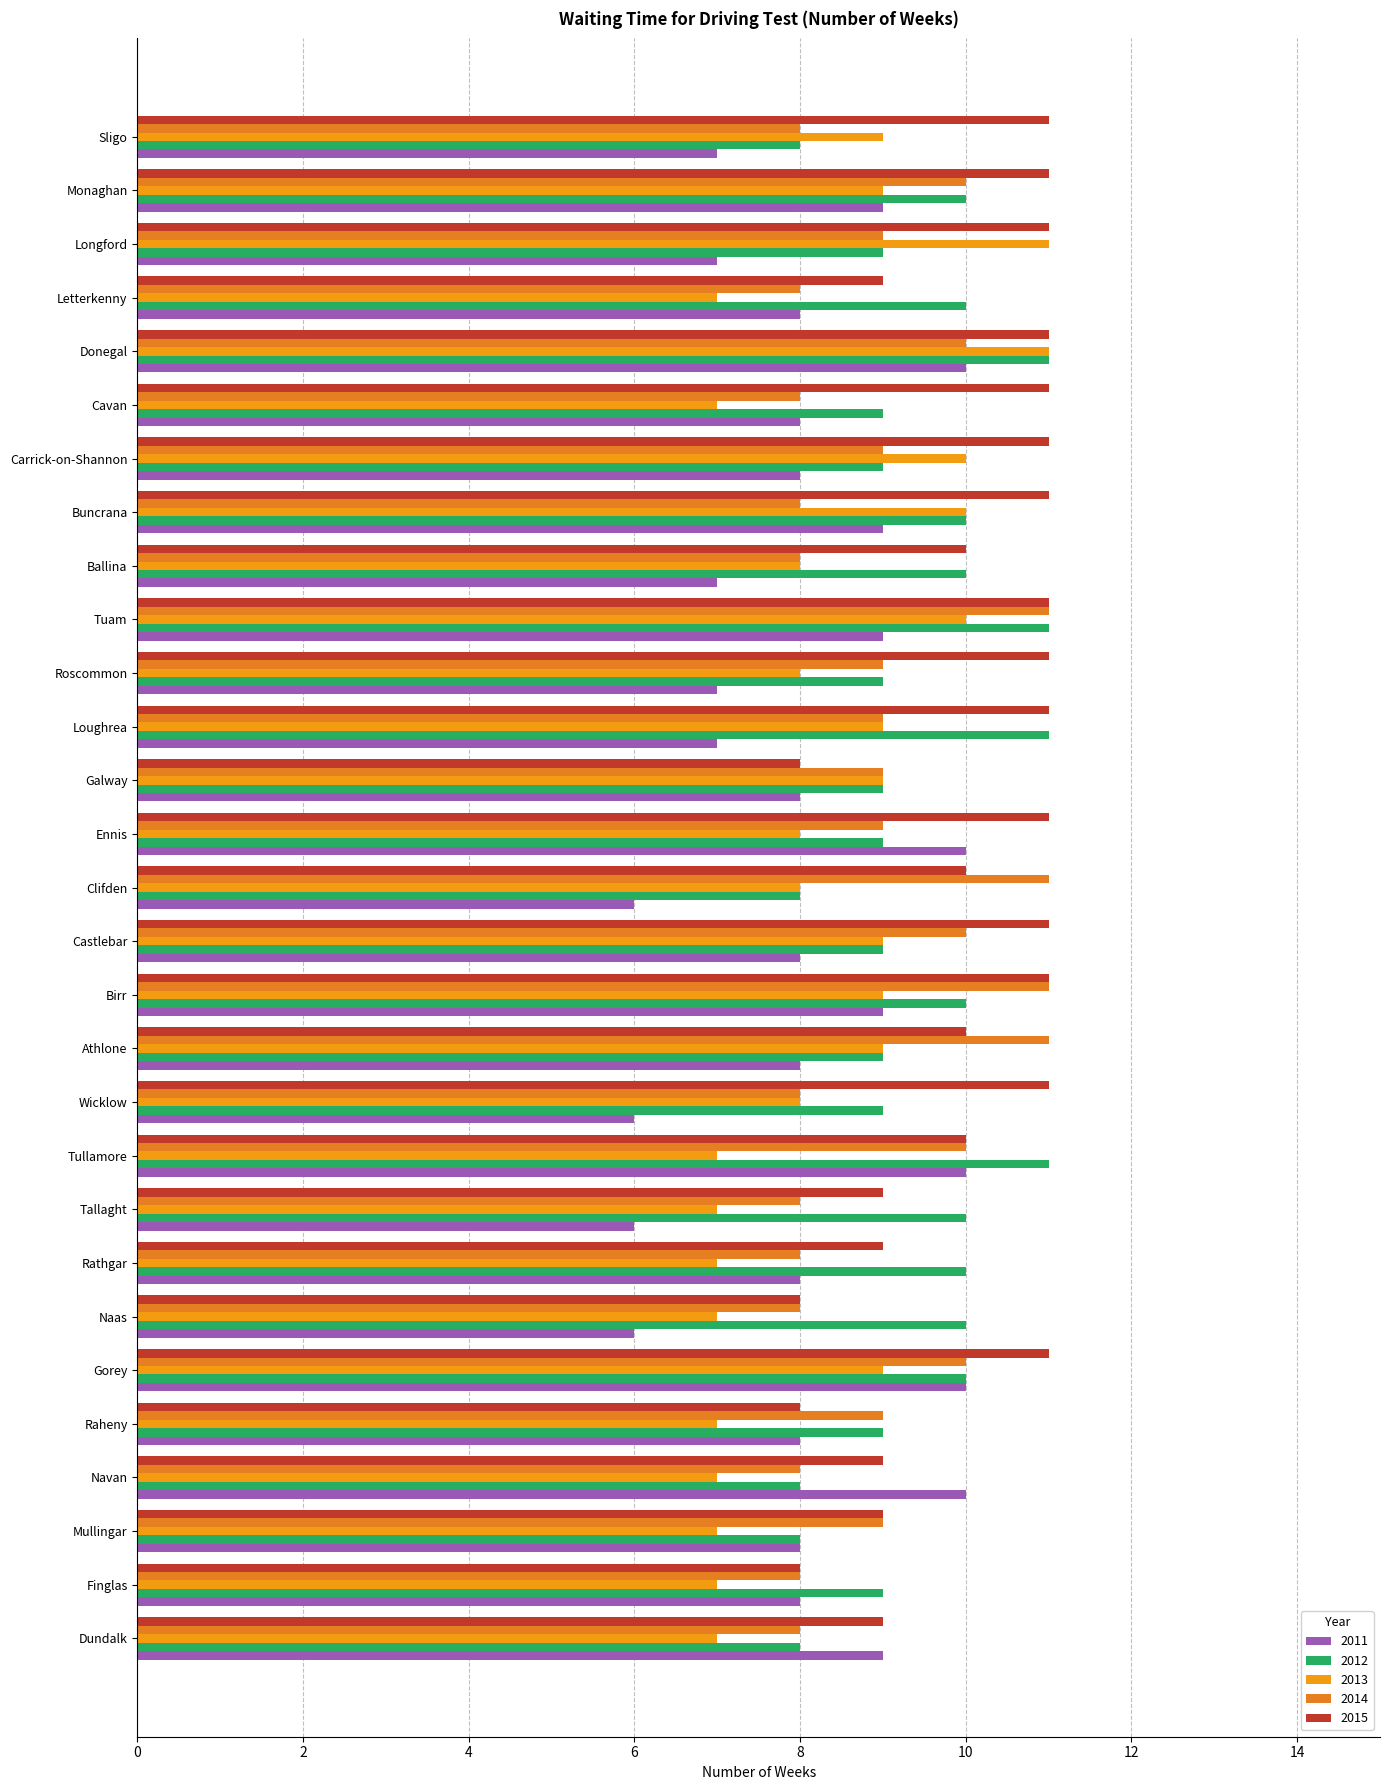

What are all the series names shown in the legend?

2011, 2012, 2013, 2014, 2015